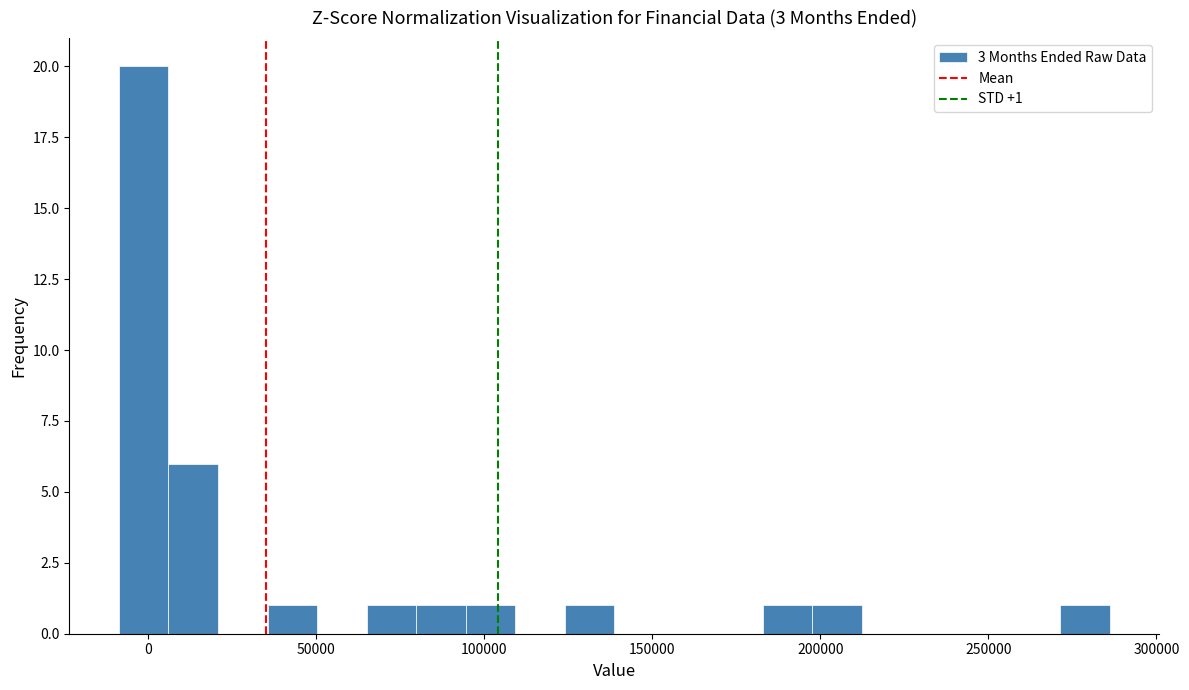

Read against the x-axis, roughly where is the centre of the tallest bar?

0